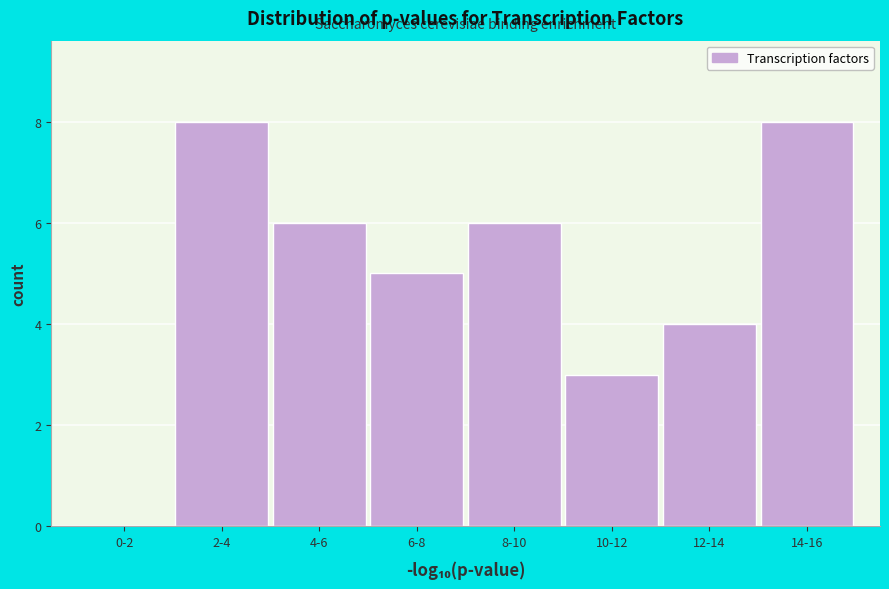

Reading left to right, transcribe all the data shown in this chart.

0-2=0	2-4=8	4-6=6	6-8=5	8-10=6	10-12=3	12-14=4	14-16=8